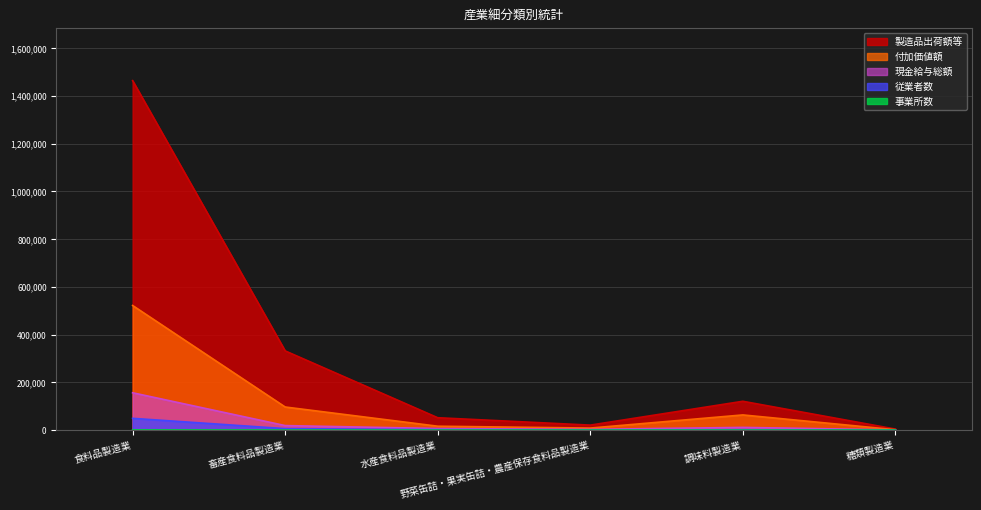

True or false: 事業所数 has more than 0 interior local peaks.

True